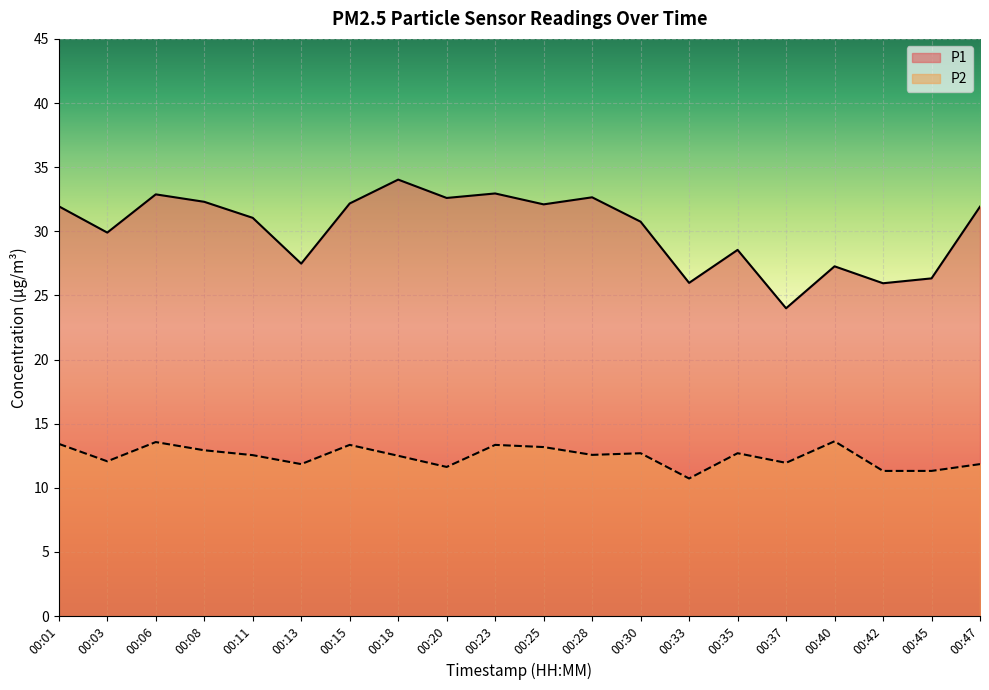

Is the value of P2 at 00:25 greater than the value of P1 at 00:01?

No